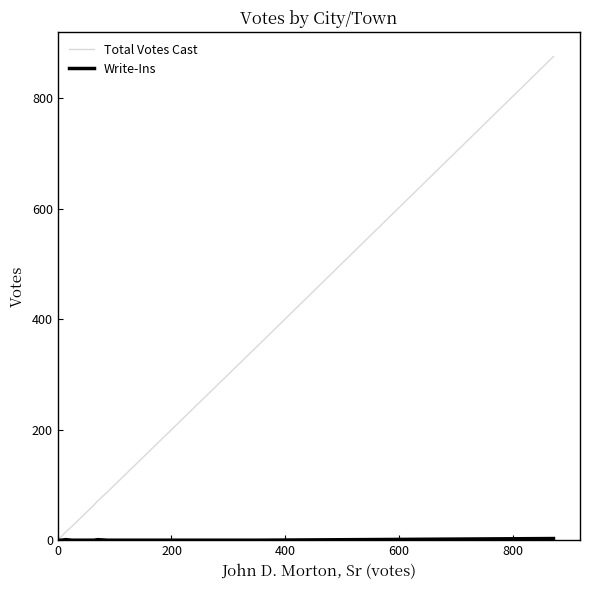

Does the chart have visible grid lines?

No